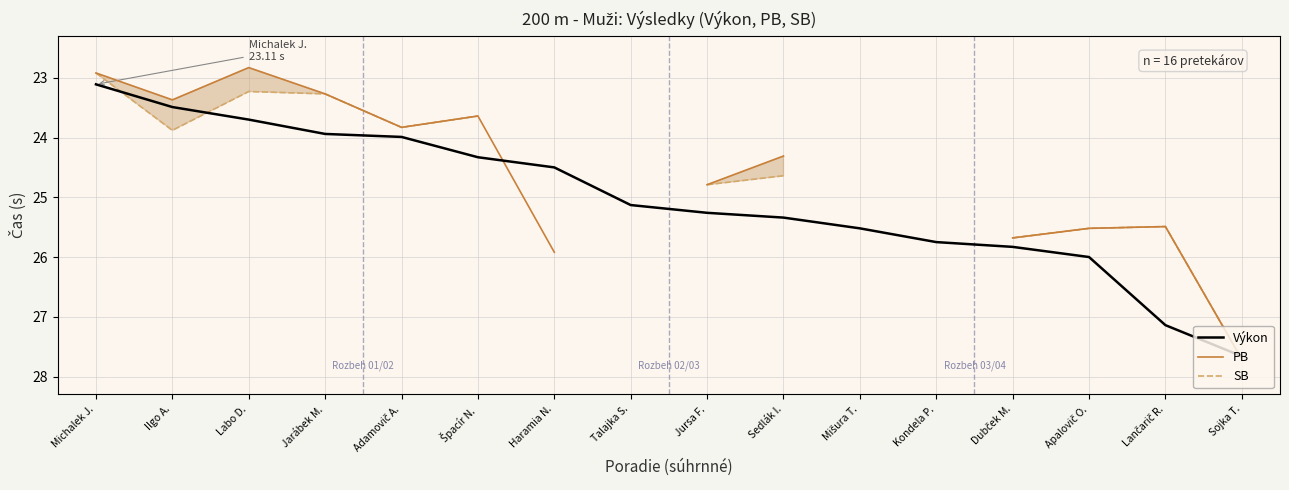

What is the difference between the Výkon values at Jursa F. and Ilgo A.?

1.8